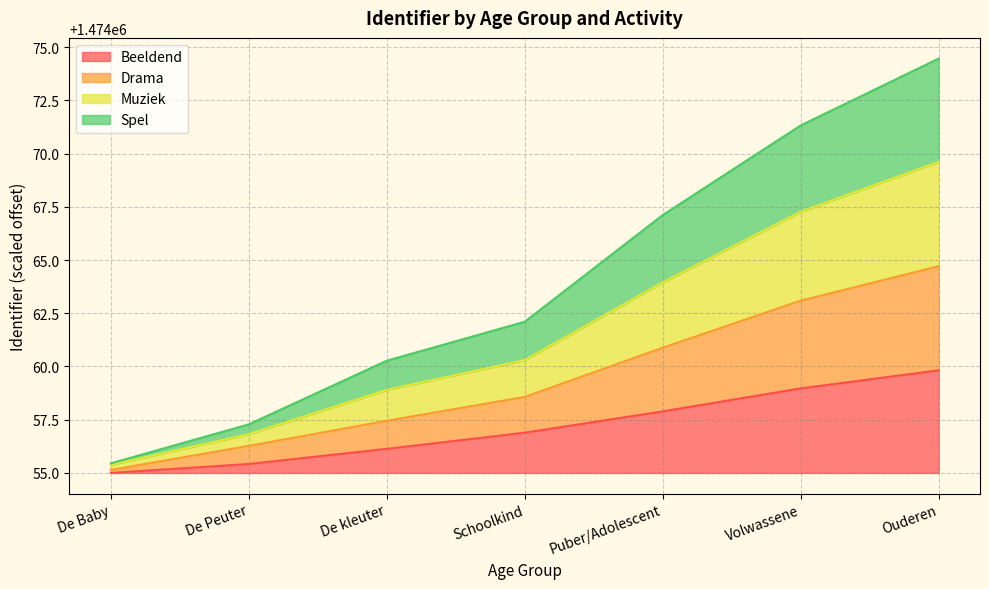

The value of Beeldend at Ouderen is 3.2. True or false?

False